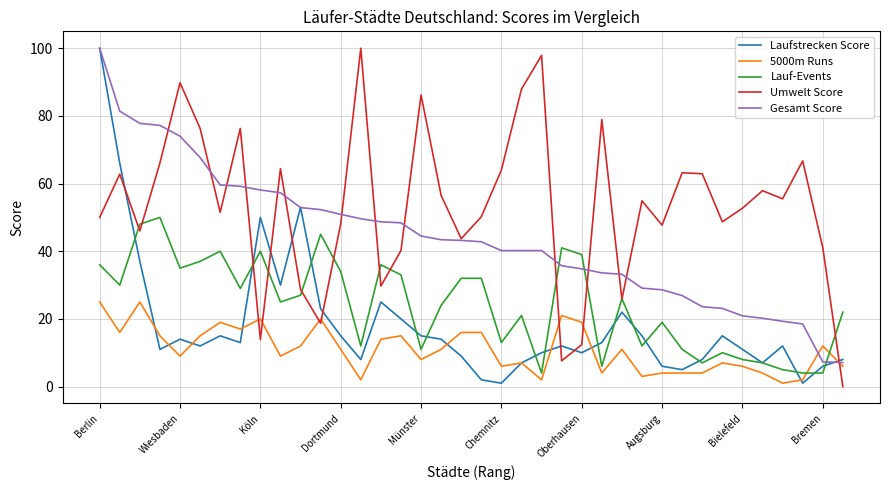

Which series ends up on top after the final intersection of Gesamt Score and Lauf-Events?

Lauf-Events